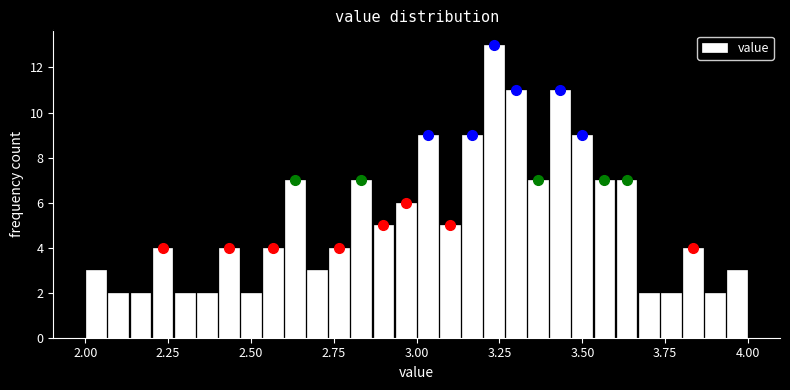

Read against the x-axis, roughly where is the centre of the tallest bar?

3.25